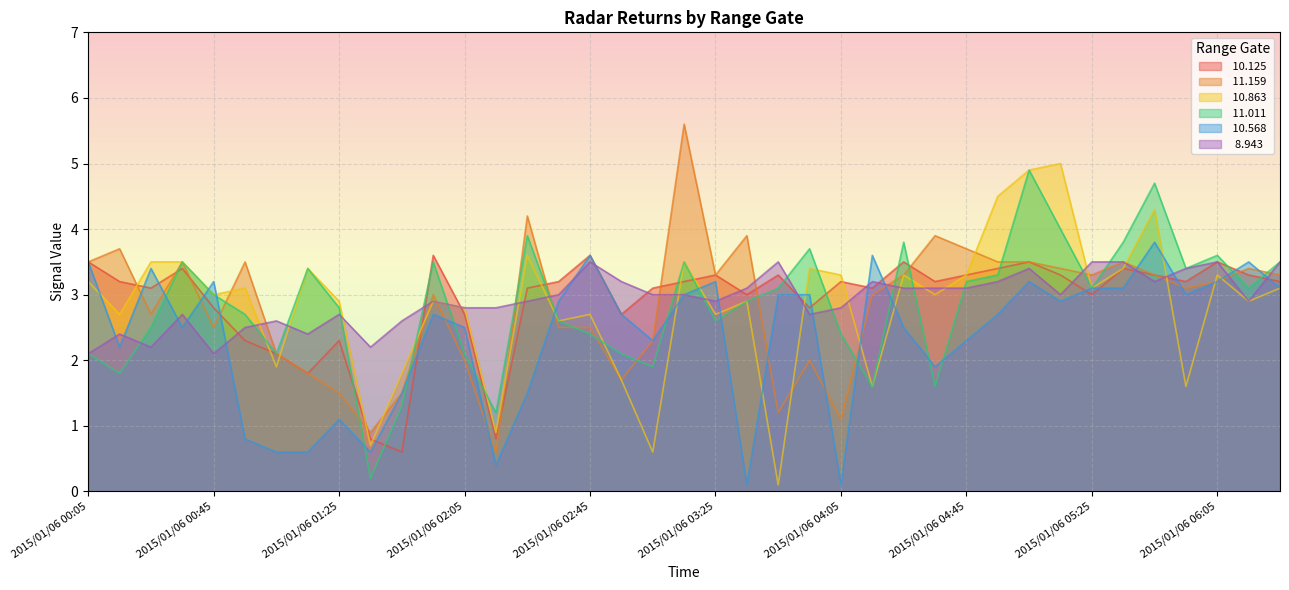

Is the value of  10.125 at 2015/01/06 04:55 greater than the value of   8.943 at 2015/01/06 04:05?

Yes